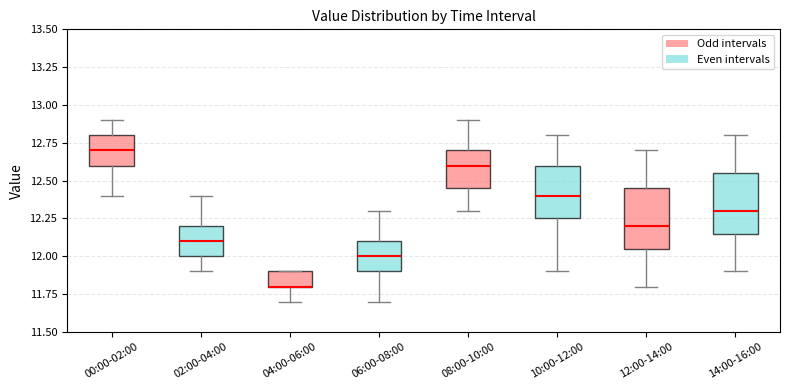

Where is the lower edge of the box for 06:00-08:00 on the y-axis? The values are not printed on the chart, so give them approximately, as read against the axis.

11.90